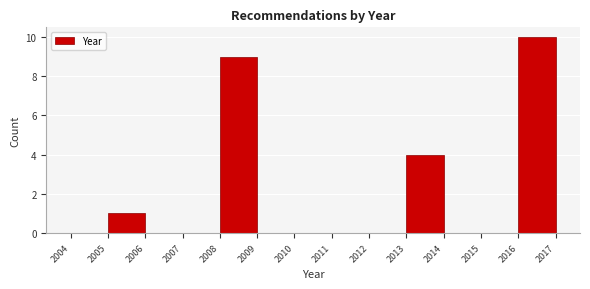

Which range on the x-axis has the tallest bar?

2016 to 2017